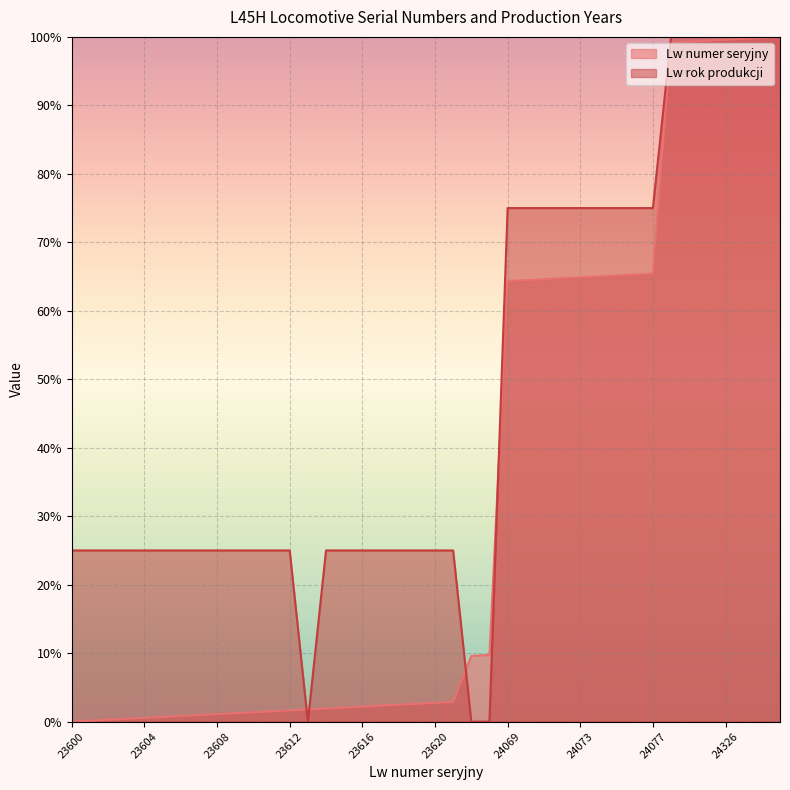

True or false: Lw rok produkcji and Lw numer seryjny cross at least once.

True